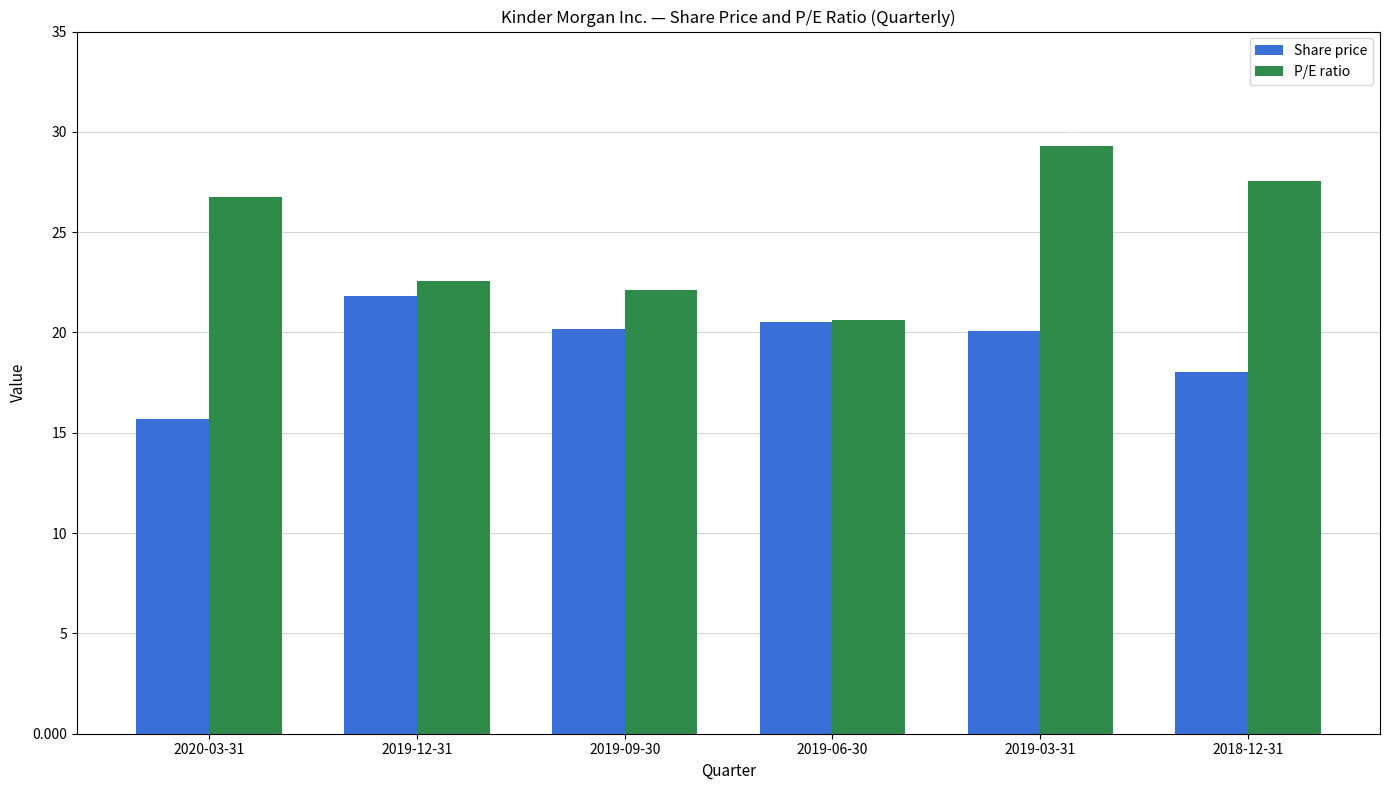

What is the smallest value displayed?

15.7